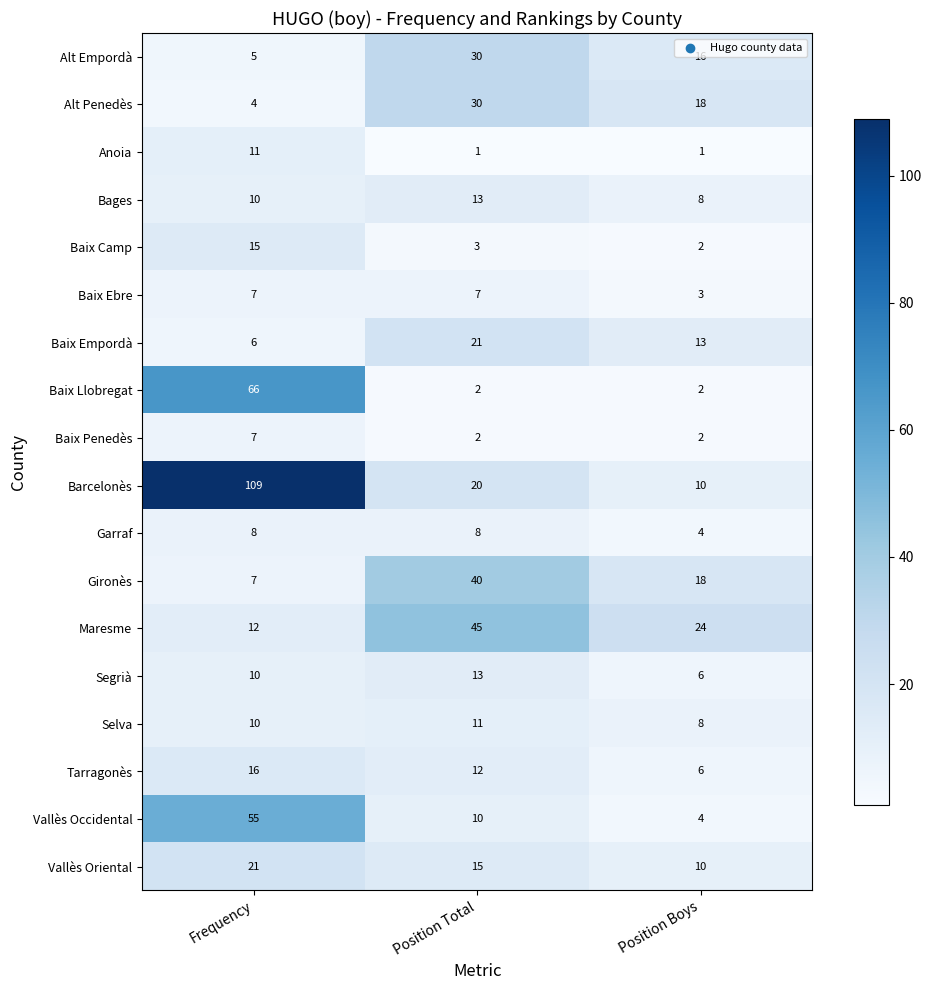

Which series changed the most between Position Total and Position Boys?

Gironès